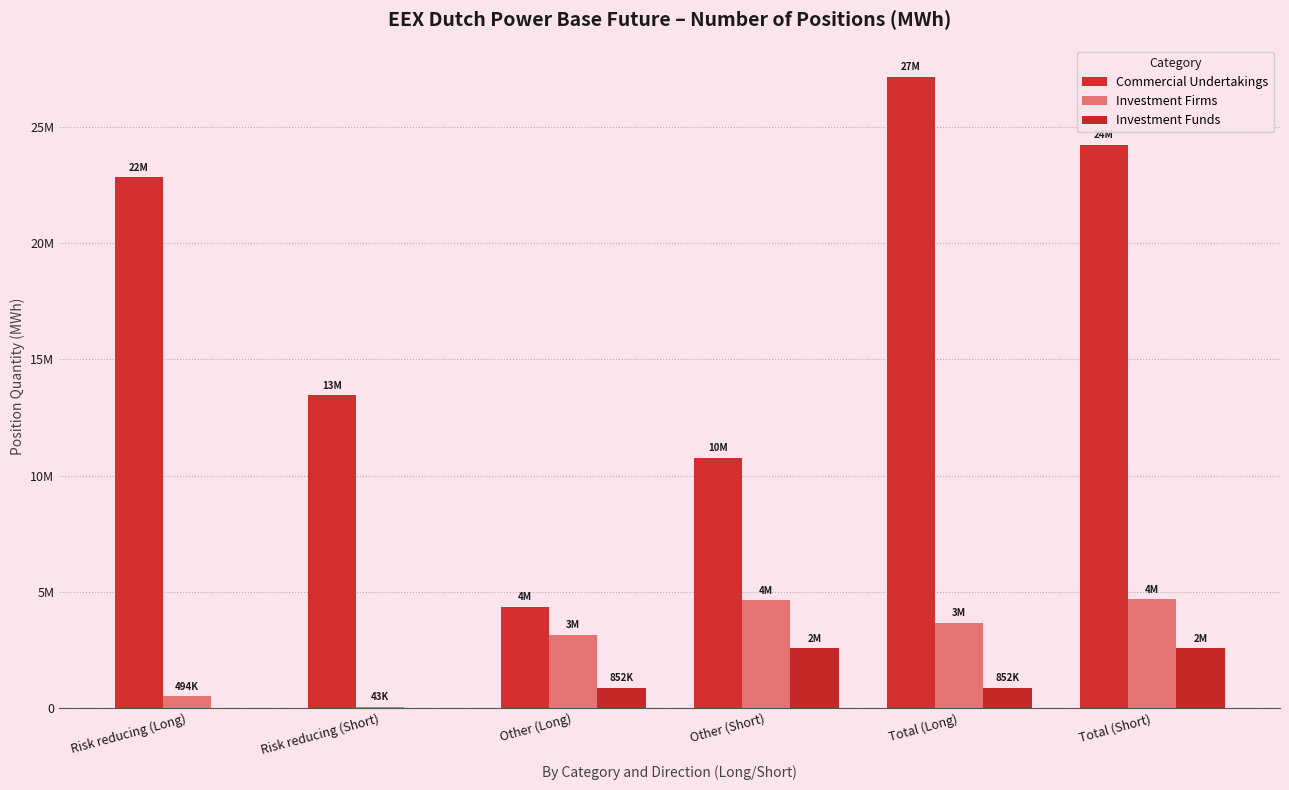

Are the bars horizontal?

No